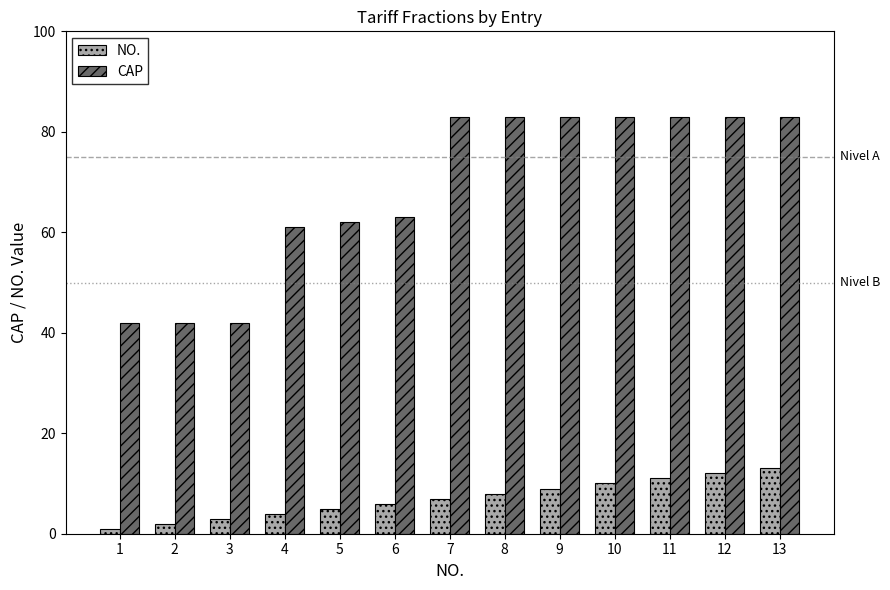

What is the difference between the CAP values at 3 and 4?

19